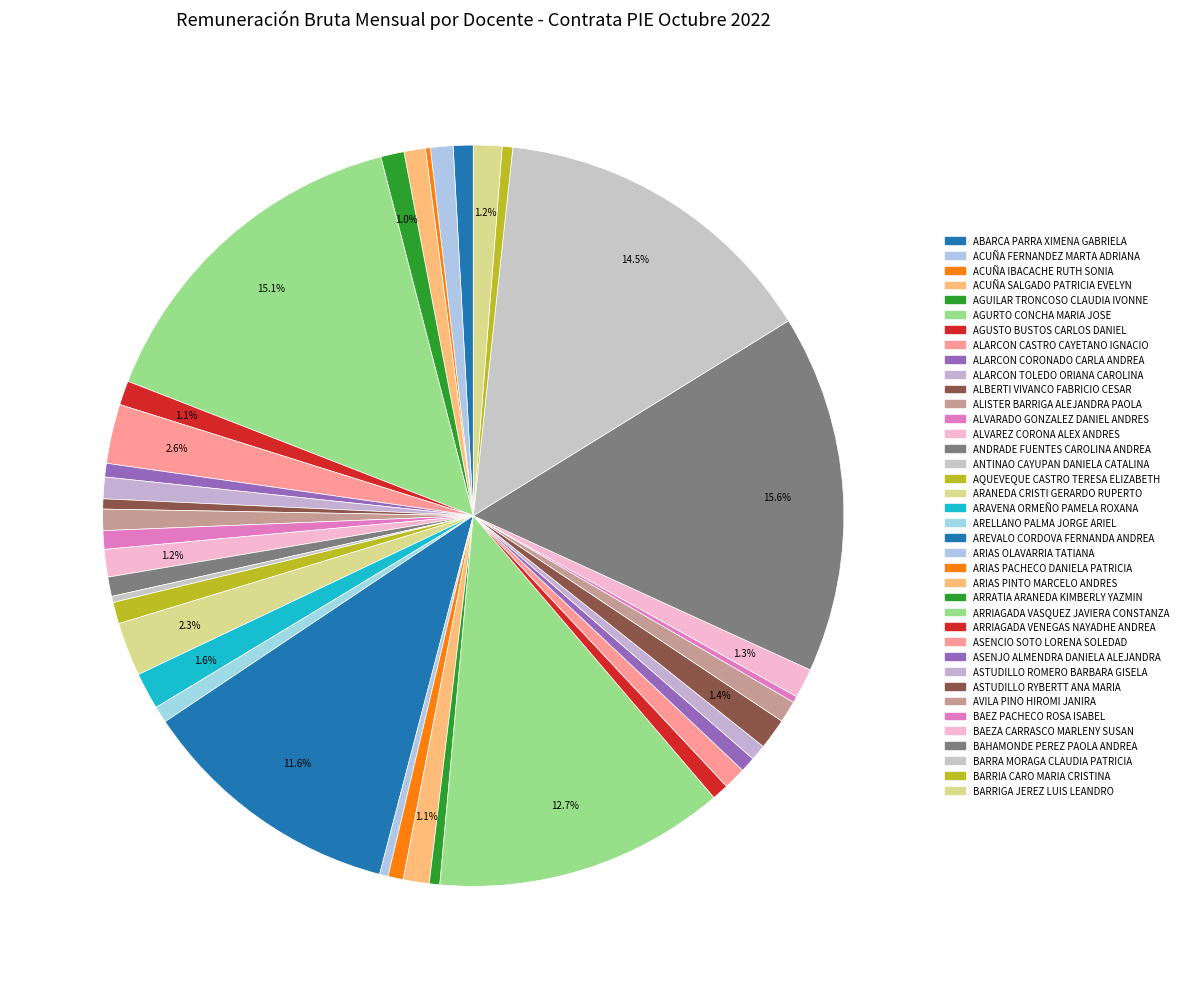

Does ALARCON CORONADO CARLA ANDREA account for over 50% of the chart?

No